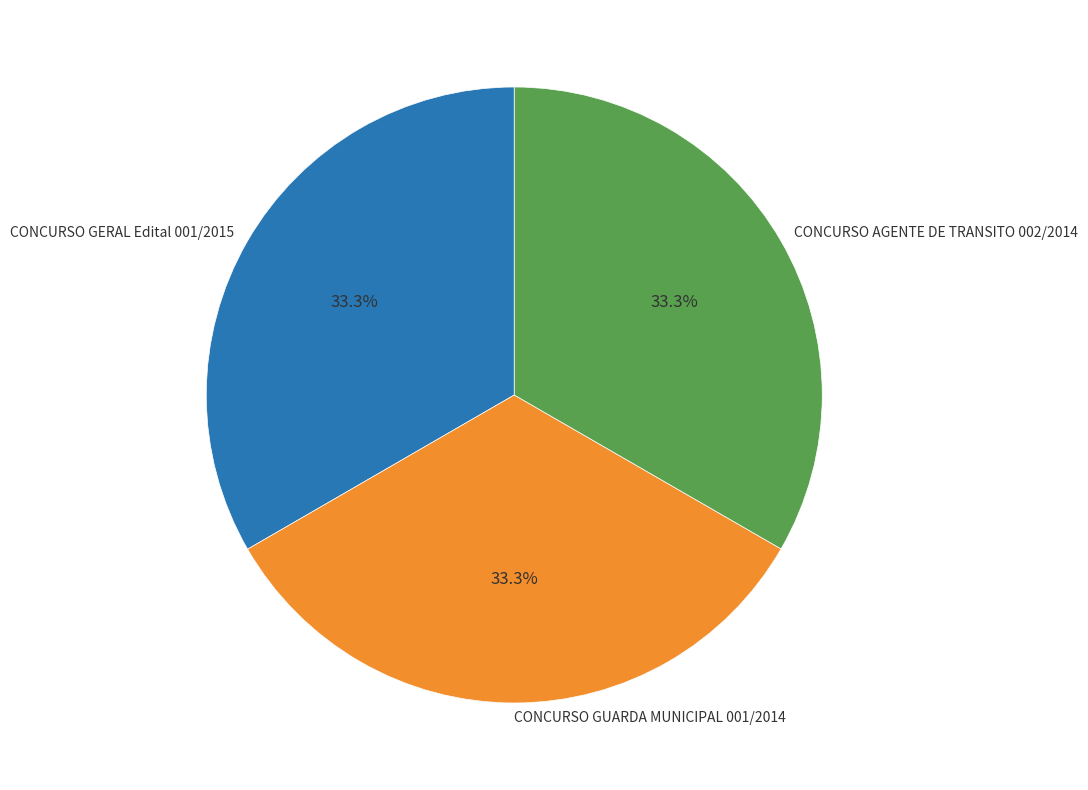

What percentage is NOT represented by CONCURSO AGENTE DE TRANSITO 002/2014?

66.7%